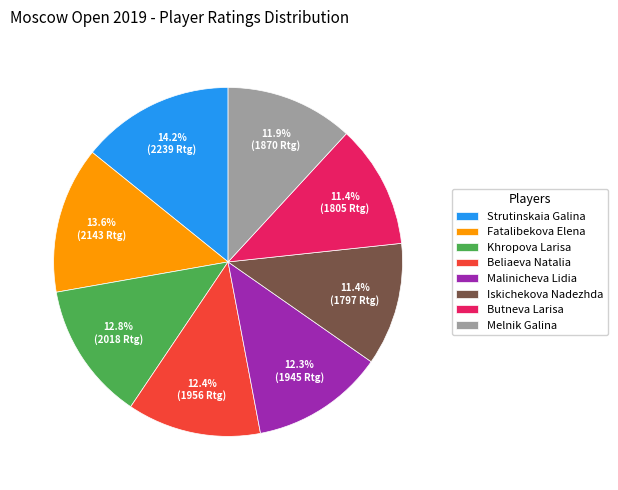

Combined, what portion of the pie is Beliaeva Natalia and Melnik Galina?

24.3%